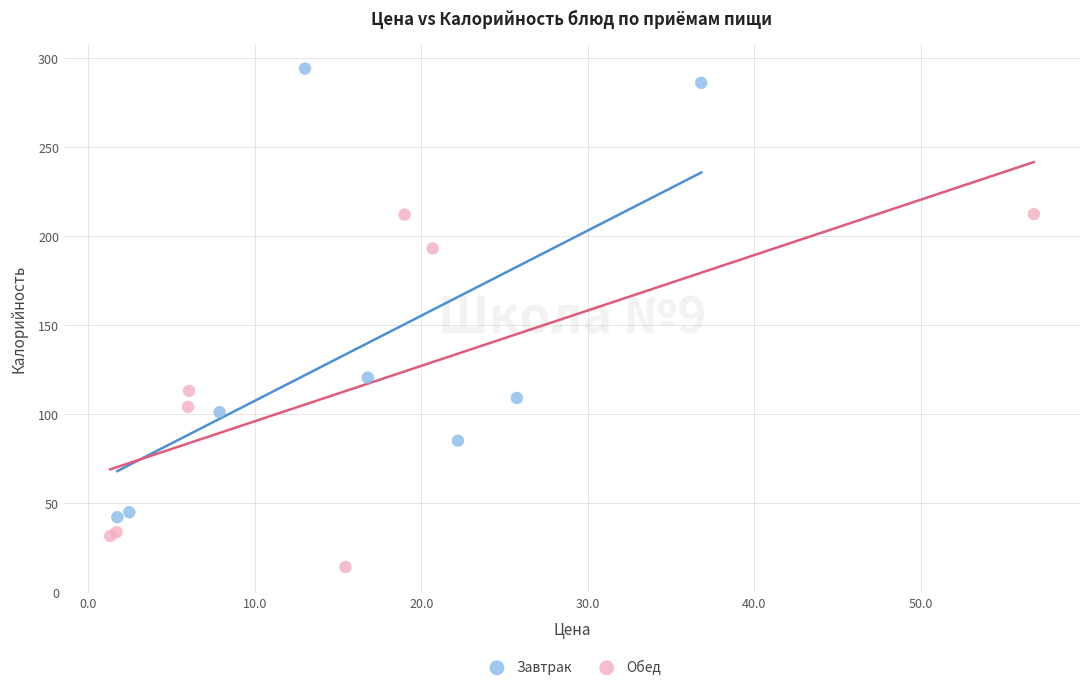

Which series reaches the minimum Y coordinate?

Обед